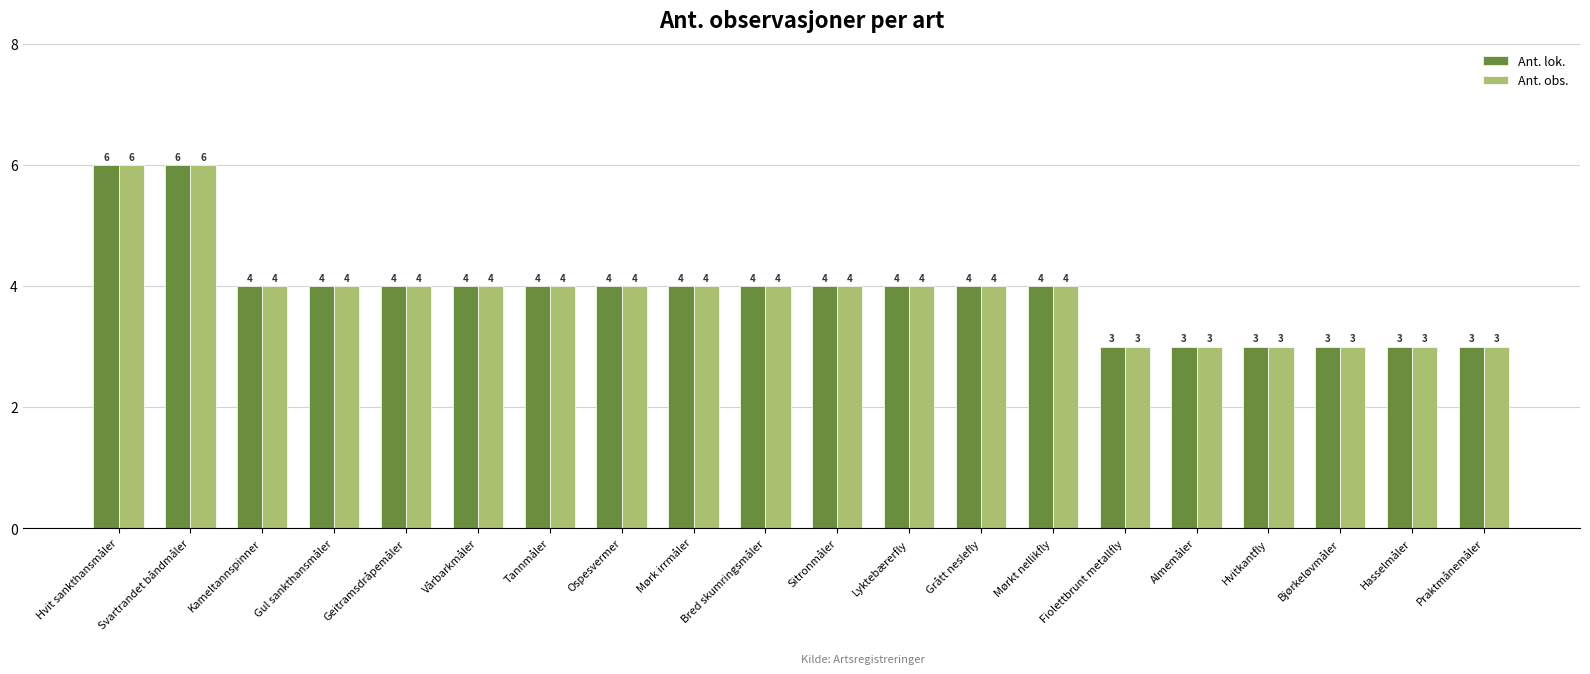

What is the sum of the Ant. obs. values at Hvitkantfly and Bred skumringsmåler?

7